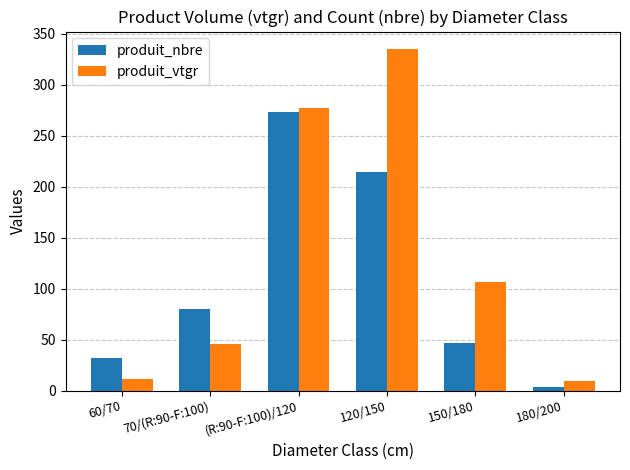

Which series has the widest spread of values?

produit_vtgr